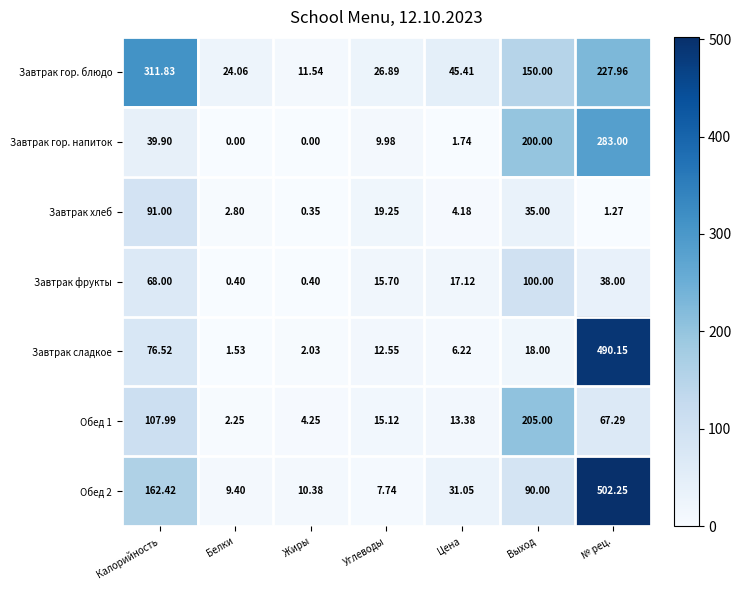

List the labels in order of Завтрак хлеб value, largest first.

Калорийность, Выход, Углеводы, Цена, Белки, № рец., Жиры